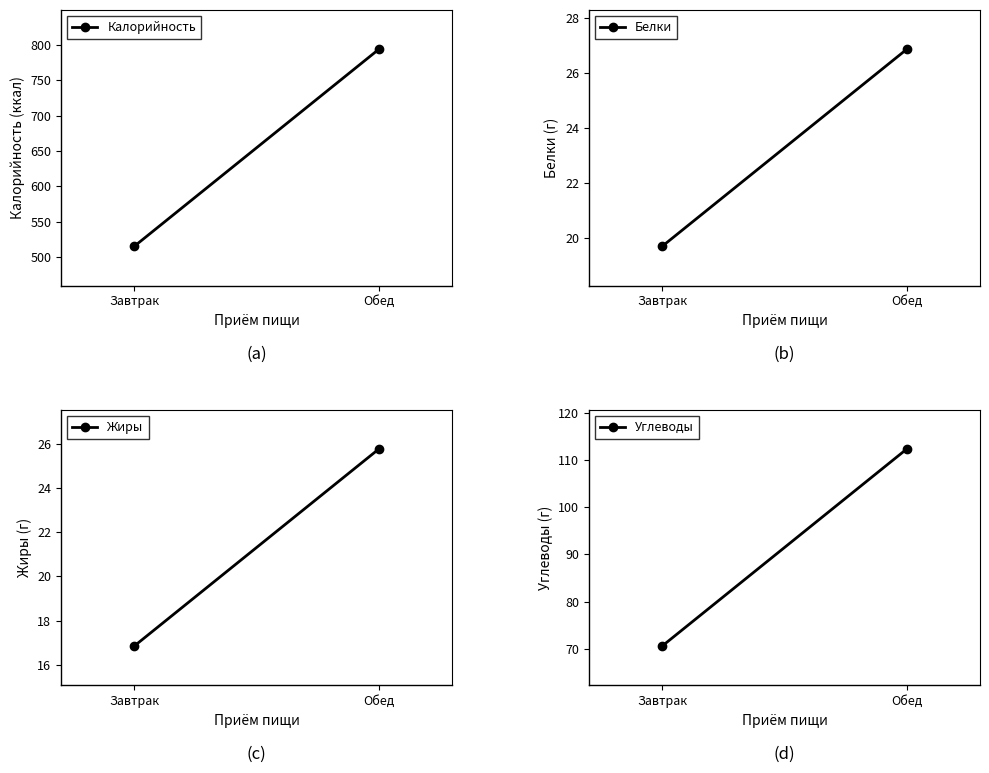

What is the difference between the maximum and minimum values in the Жиры series?

8.9